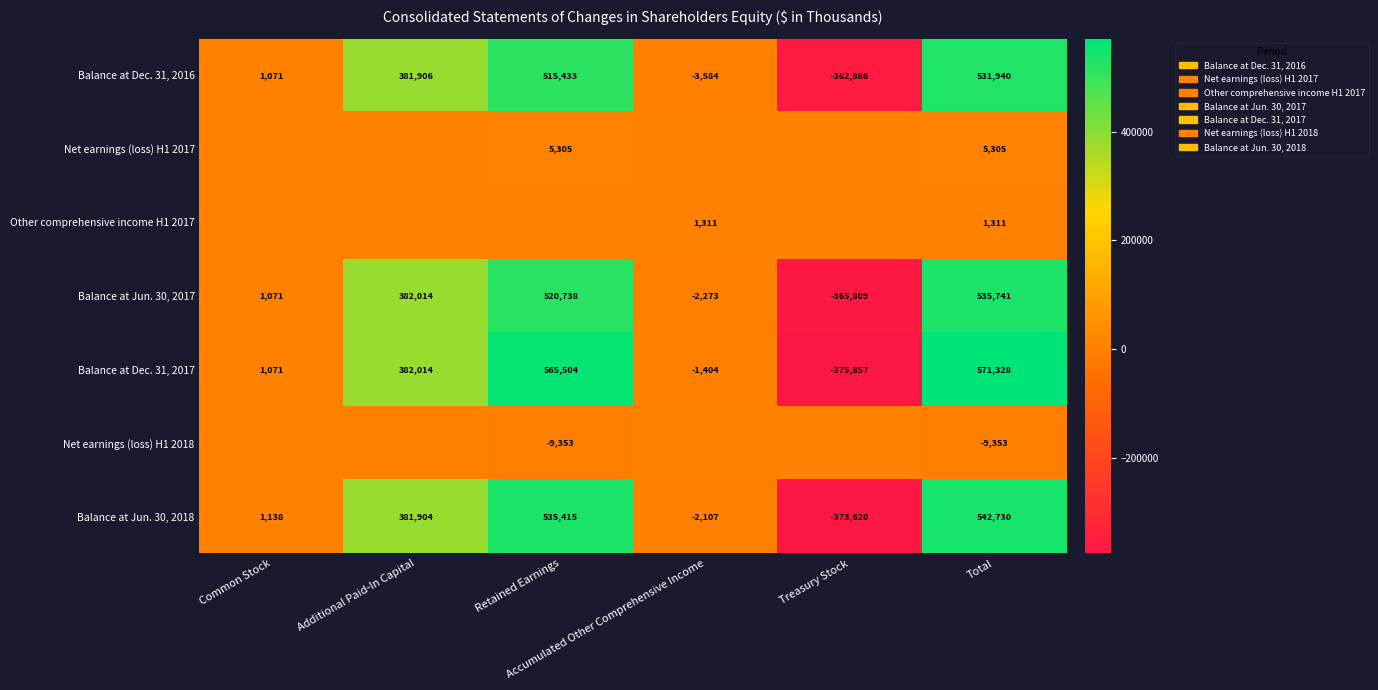

What is the difference between the Balance at Jun. 30, 2018 values at Common Stock and Total?

541592